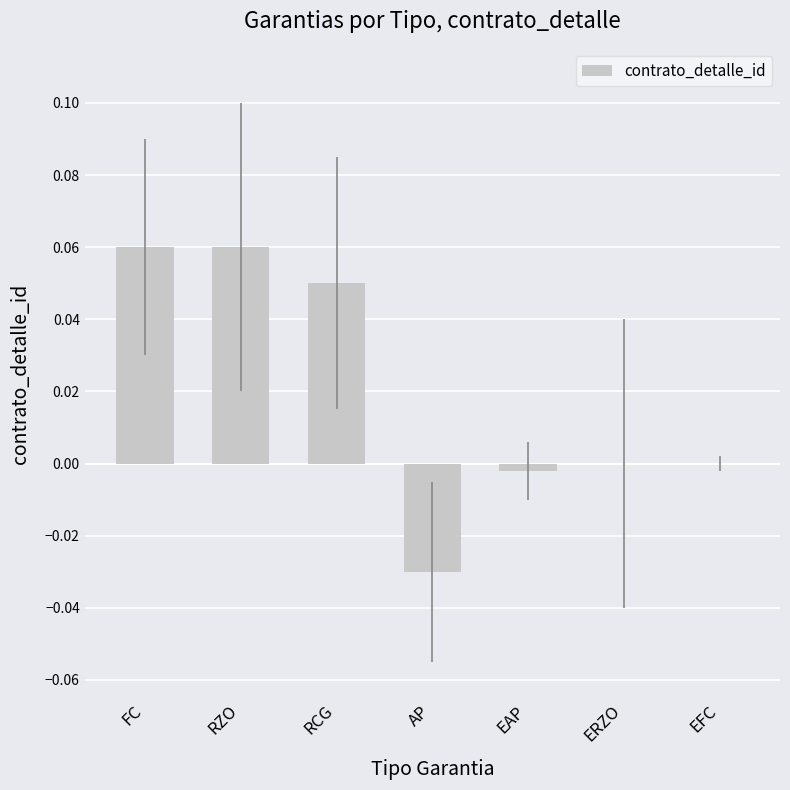

The chart shows a value of 0.0 at EFC. True or false?

True